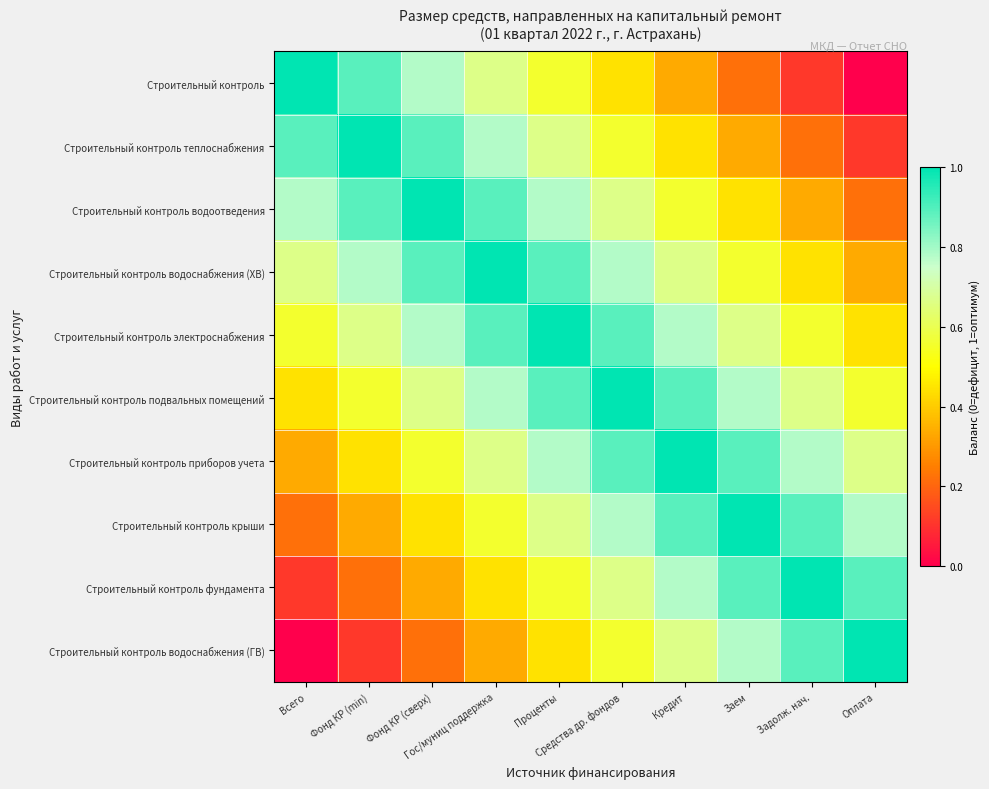

At which category does the chart reach its peak across all series?

Всего